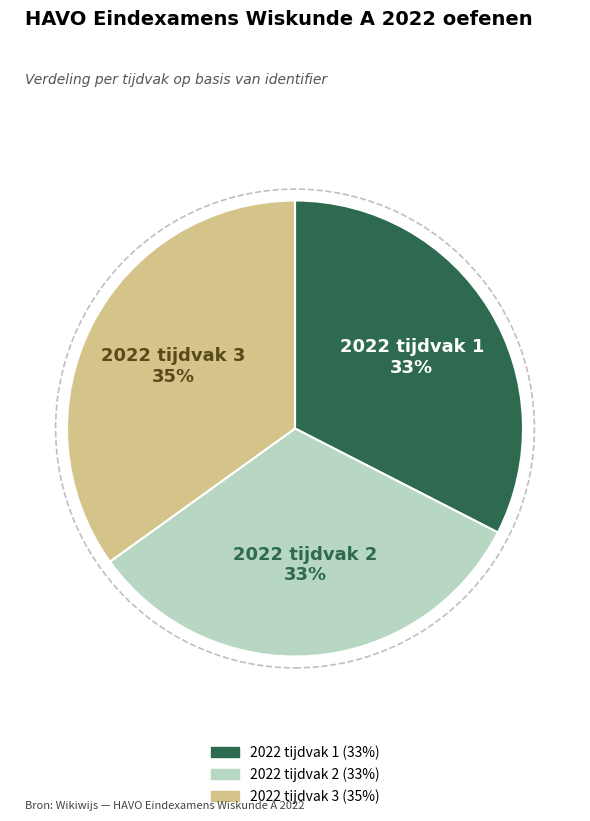

To the nearest percent, what percentage of the pie is 2022 tijdvak 1?

33%